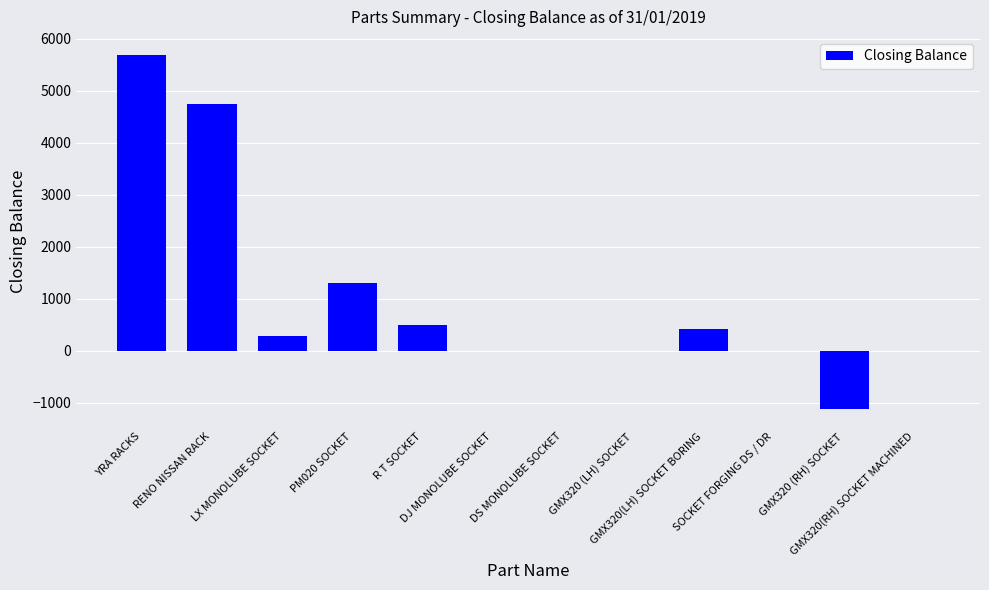

What is the maximum value shown in the chart?

5692